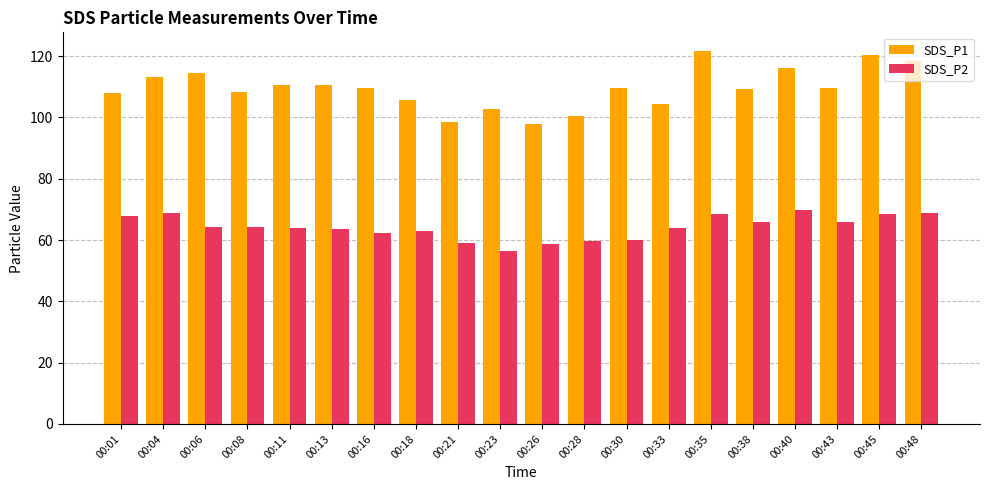

What is the value of the SDS_P2 bar at the 4th from the left?

64.4